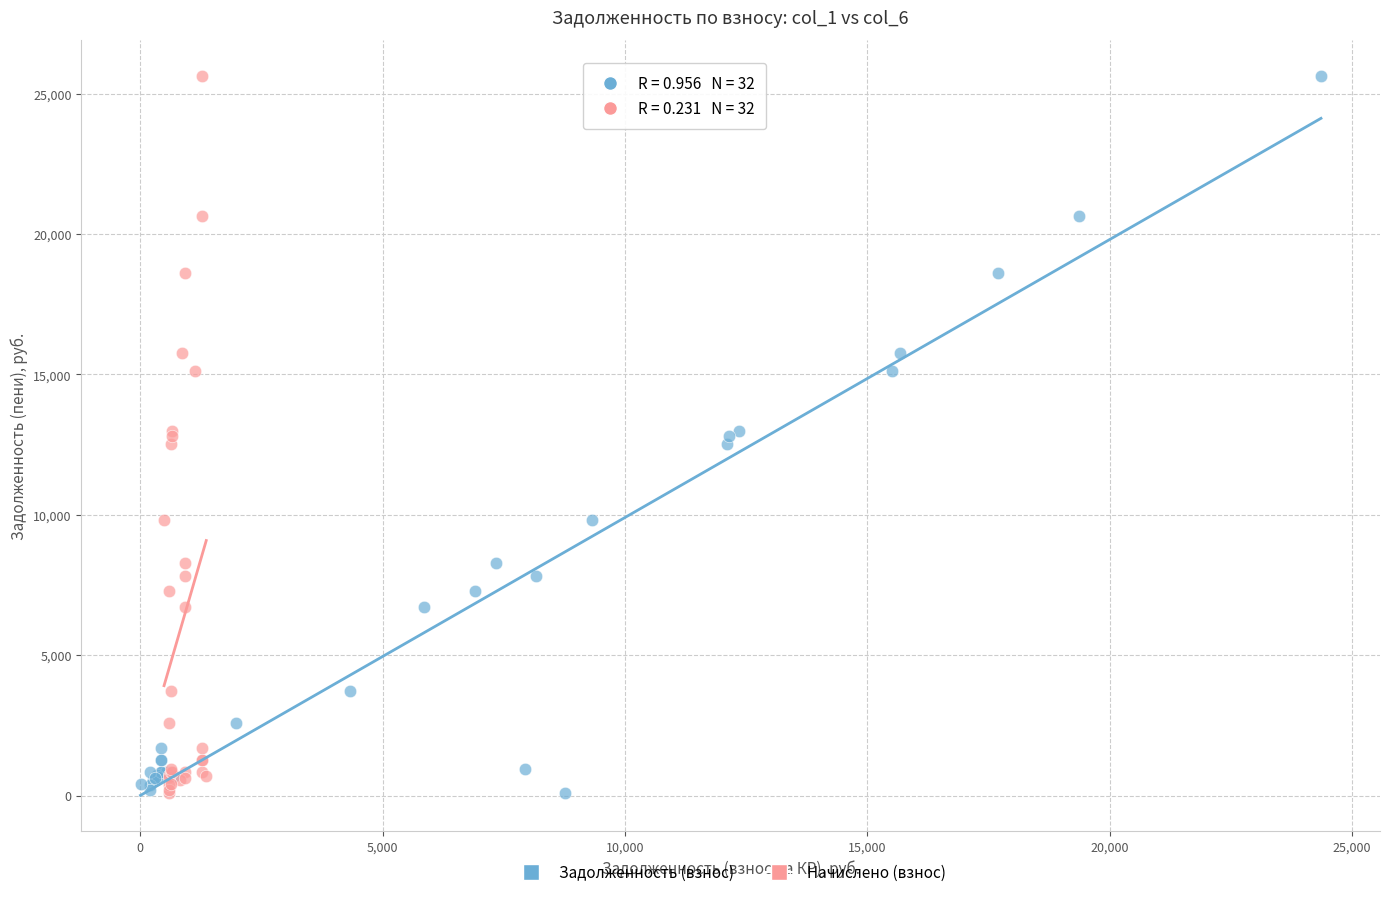

What are all the series names shown in the legend?

Задолженность (взнос), Начислено (взнос)